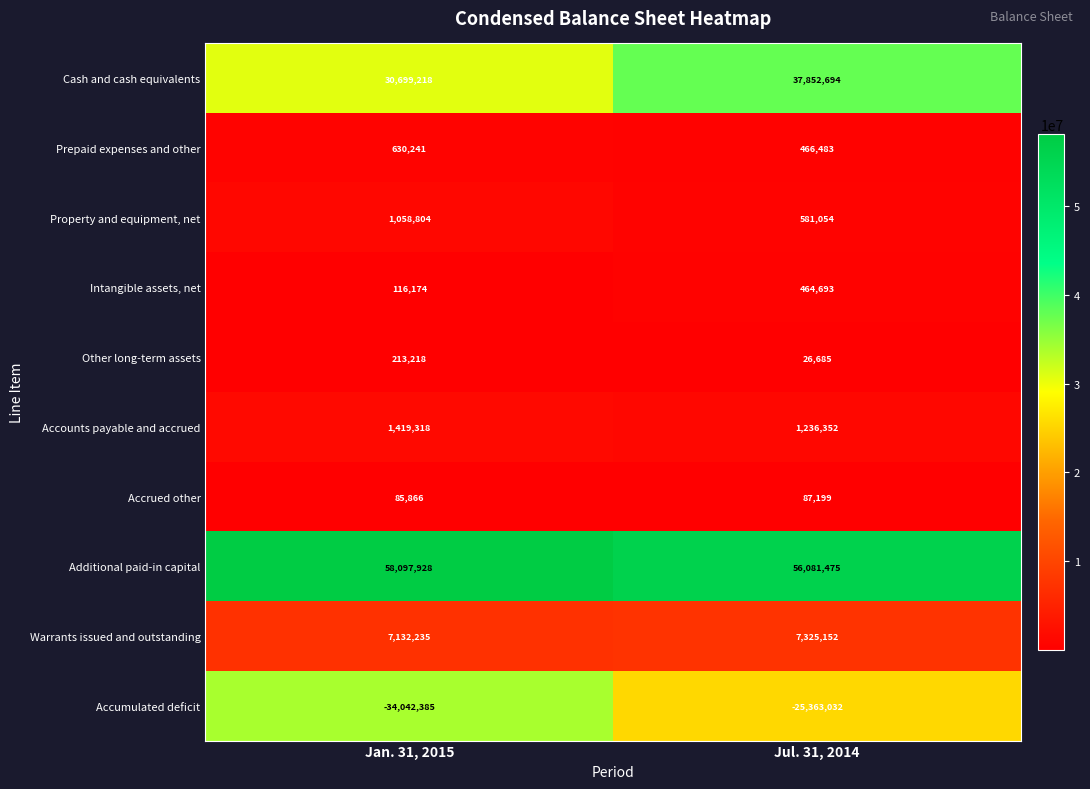

What is the sum of all Accrued other values?

173065